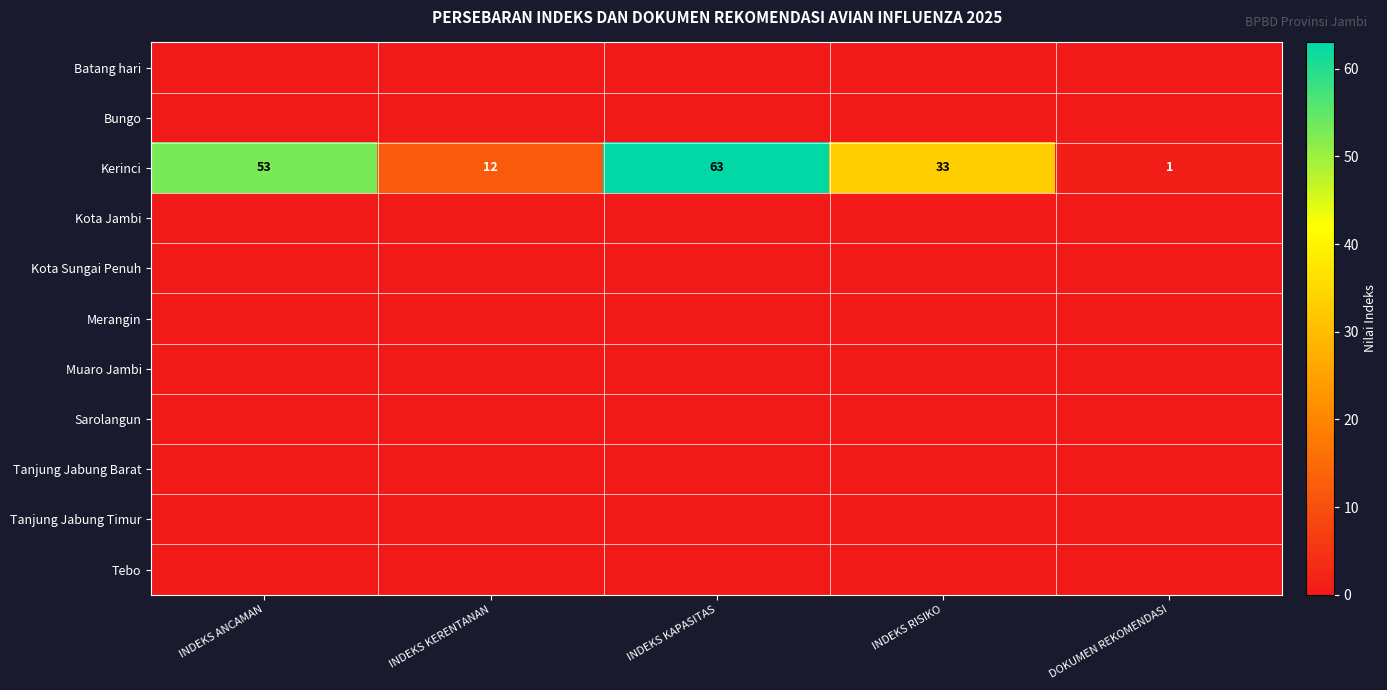

What is the sum of all Kerinci values?

162